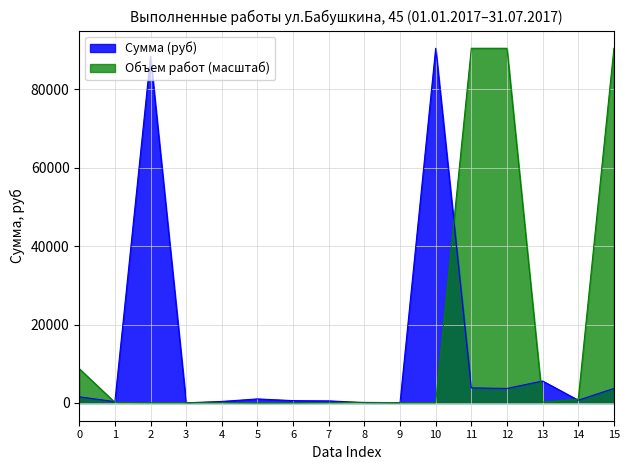

Does the chart have visible grid lines?

Yes